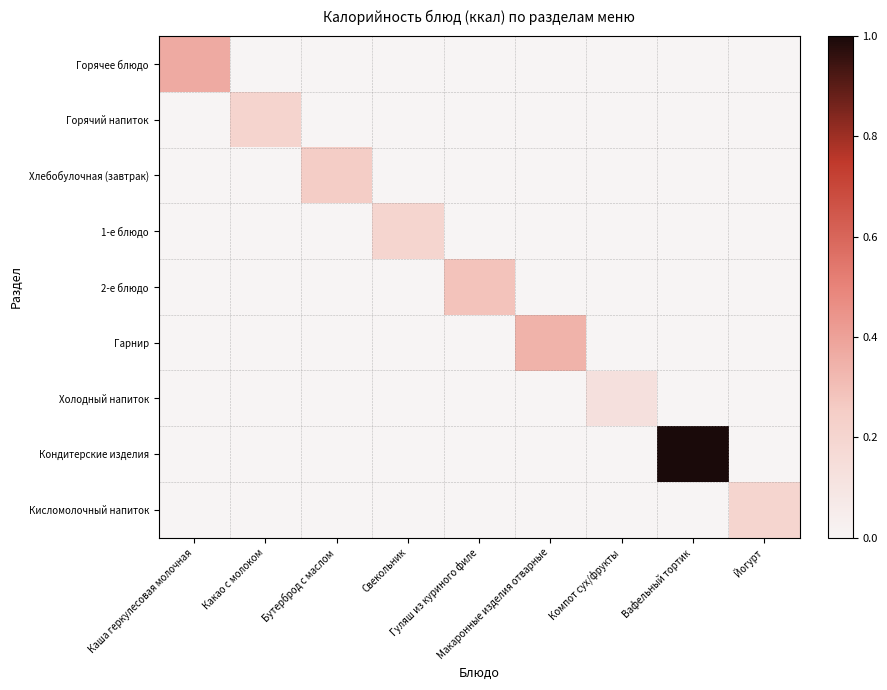

What is the difference between the highest and lowest values at Свекольник?

87.1